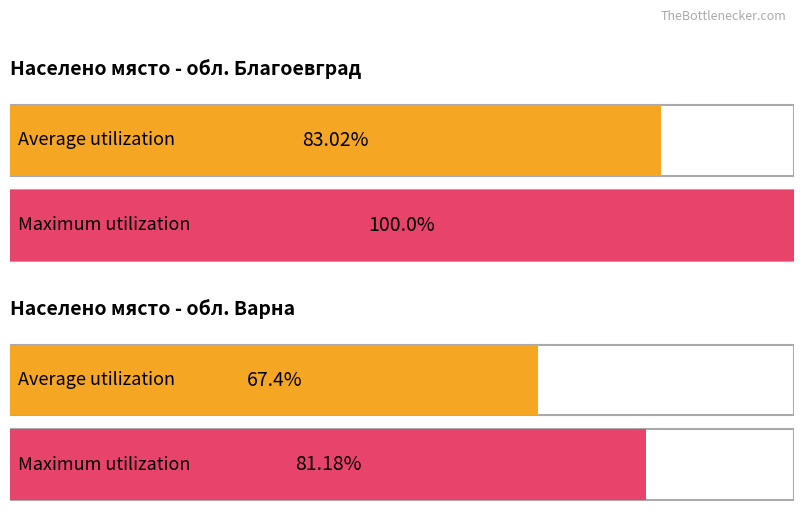

List the series in order of their overall mean, lowest first.

Average utilization, Maximum utilization